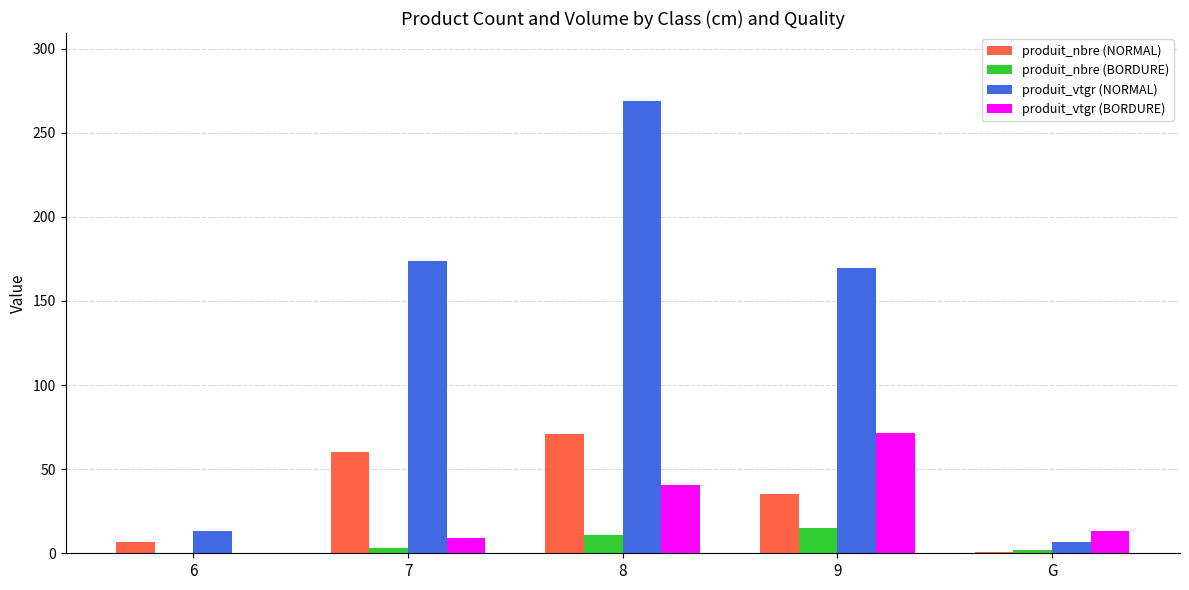

Which label corresponds to the largest value in the chart?

8